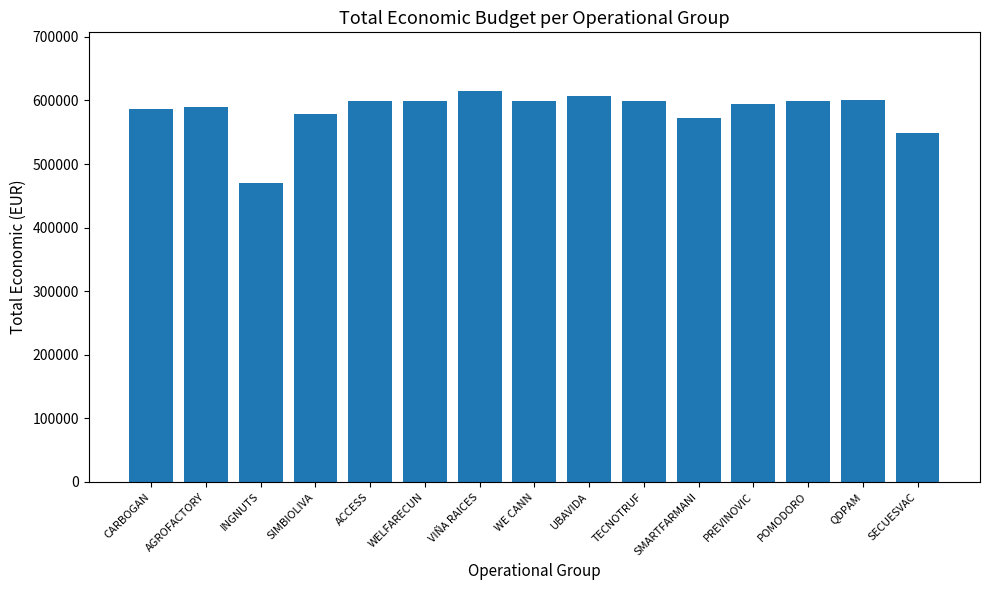

What is the sum of the values at QDPAM and PREVINOVIC?

1193701